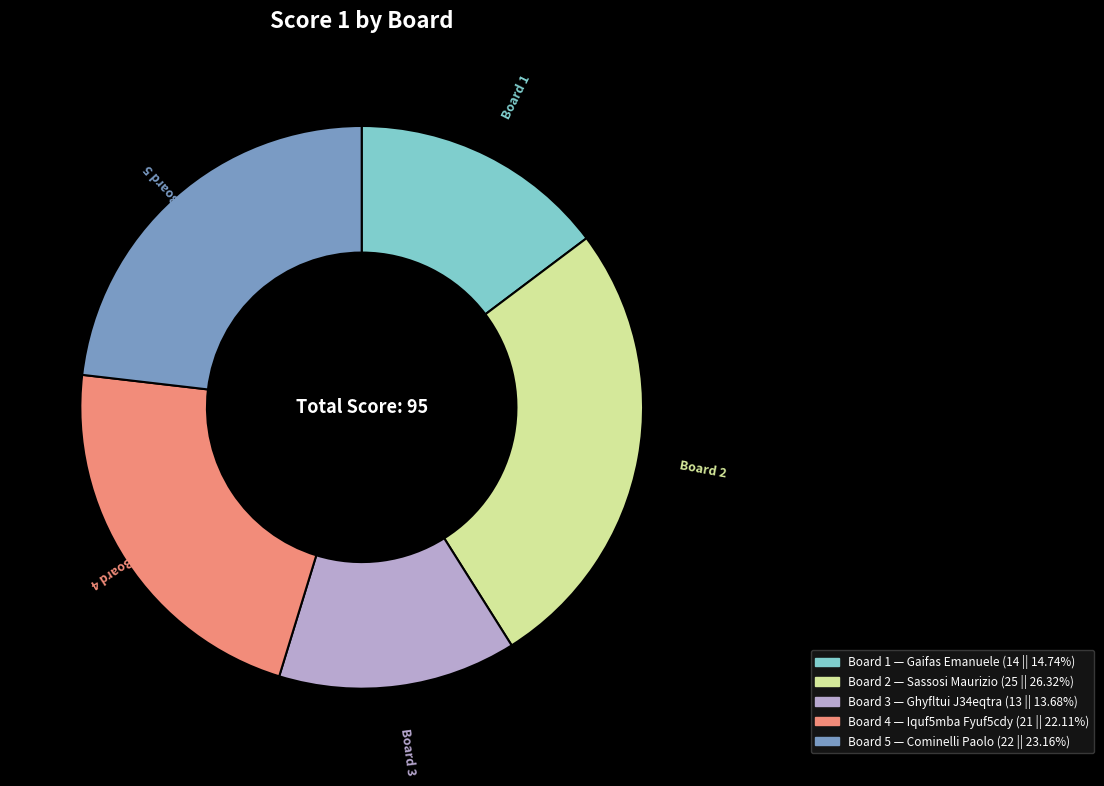

Is there a majority slice in this chart?

No